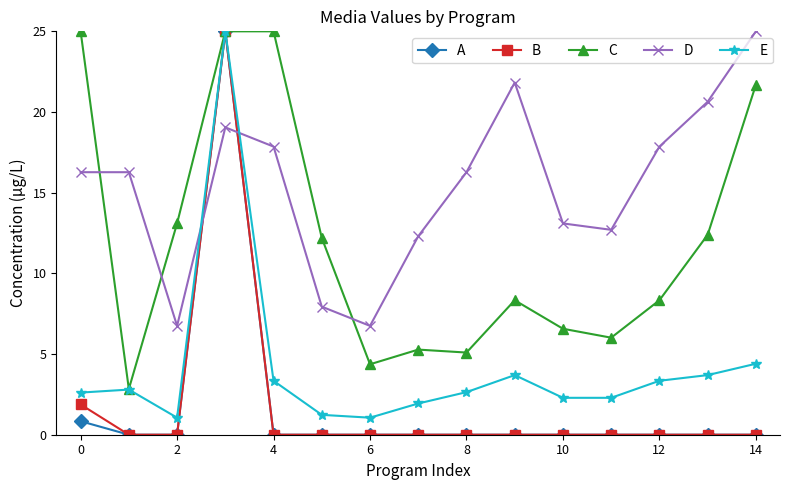

Which series has the largest total across all categories?

D